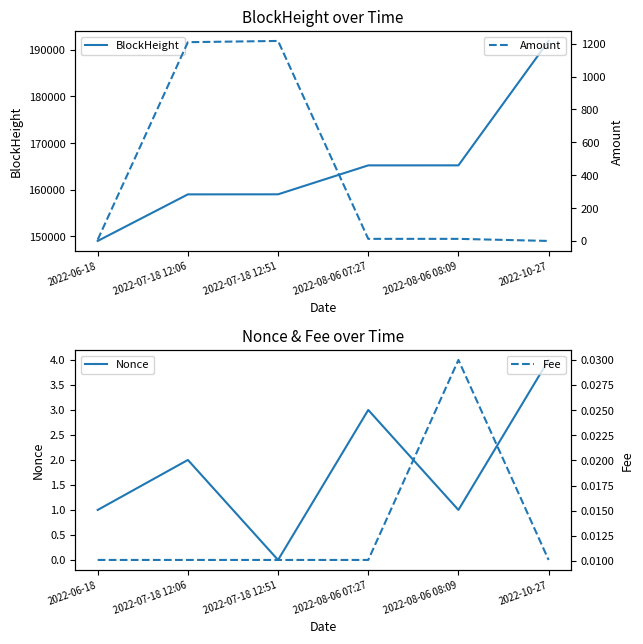

Does the chart have visible grid lines?

No